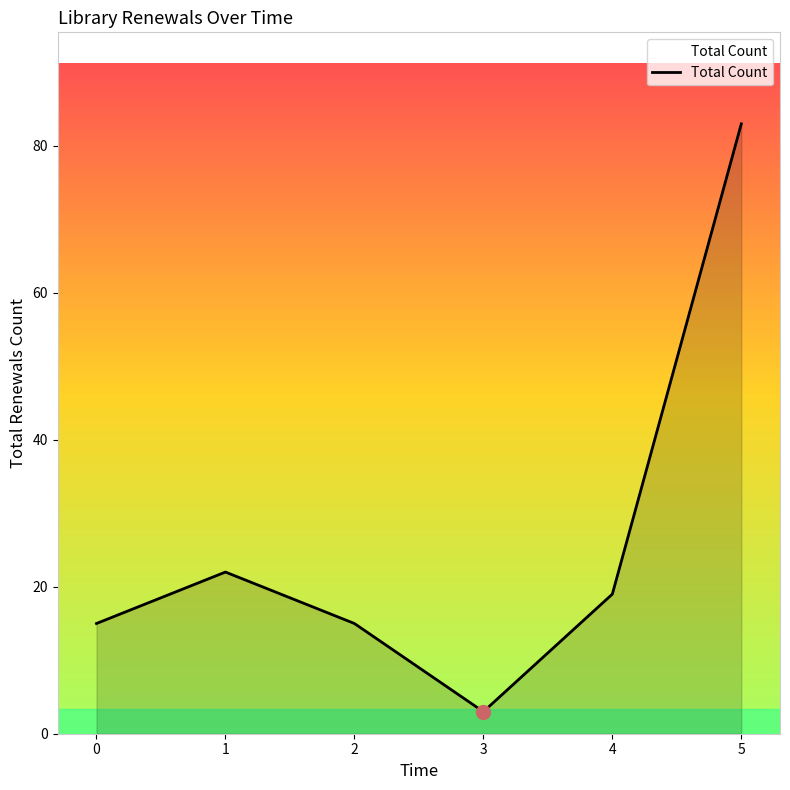

Approximately how many times larger is the value at 4 compared to 5?

0.2